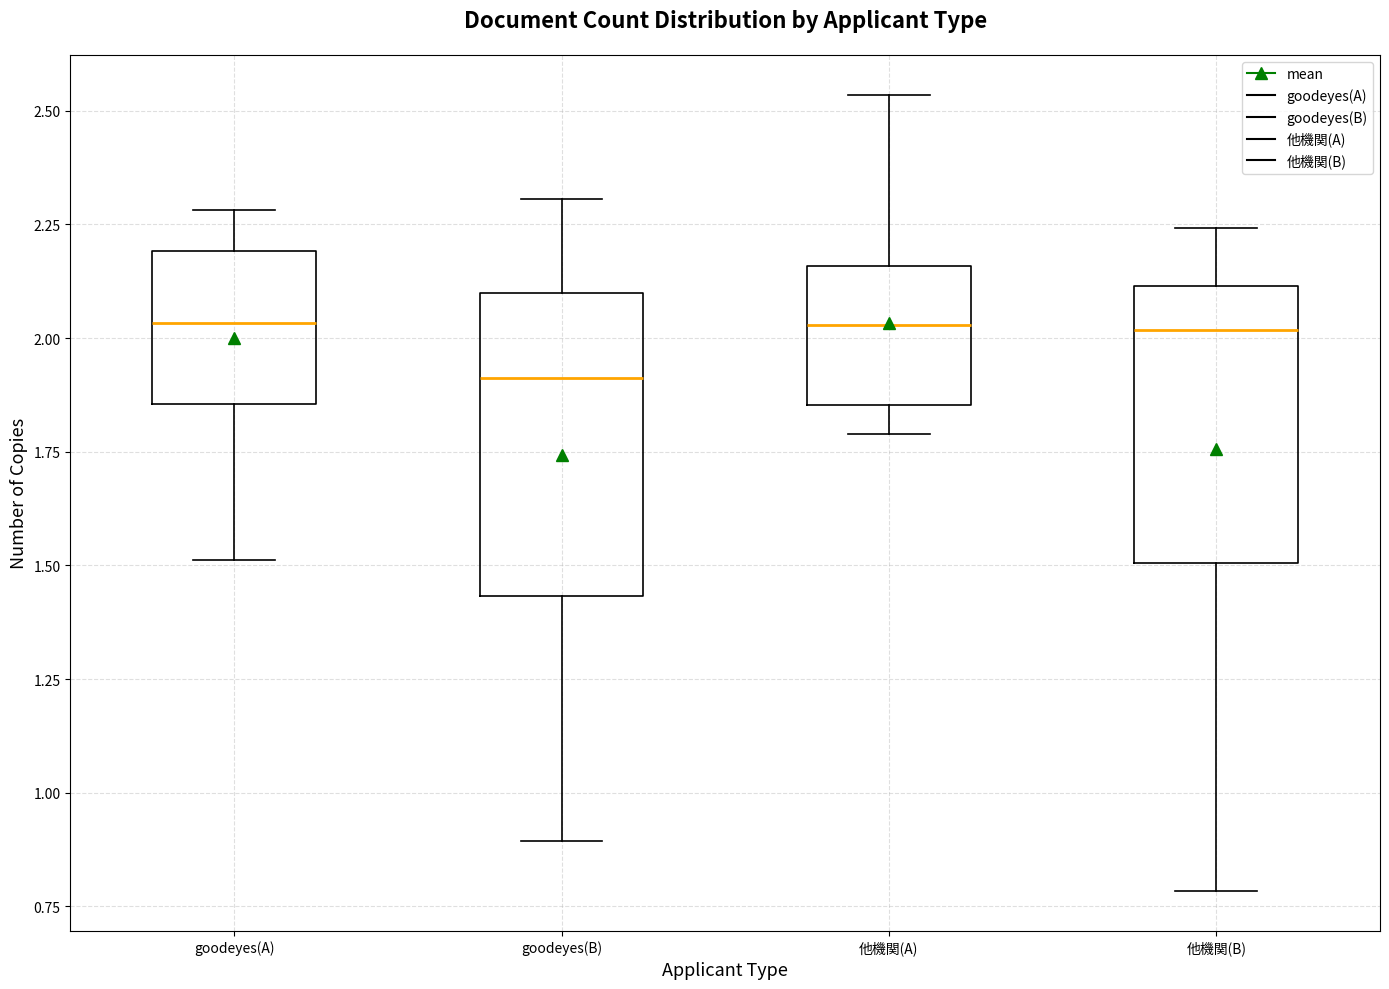

Reading left to right, transcribe this box plot: for each box, give where its median line is, the range the box spans, and where its two whiskers end, as read against the y-axis. The values are not printed on the chart, so give them approximately, as read against the axis.

goodeyes(A): median 2.05, box 1.85 to 2.20, whiskers 1.50 to 2.30
goodeyes(B): median 1.90, box 1.45 to 2.10, whiskers 0.90 to 2.30
他機関(A): median 2.05, box 1.85 to 2.15, whiskers 1.80 to 2.55
他機関(B): median 2.00, box 1.50 to 2.10, whiskers 0.80 to 2.25